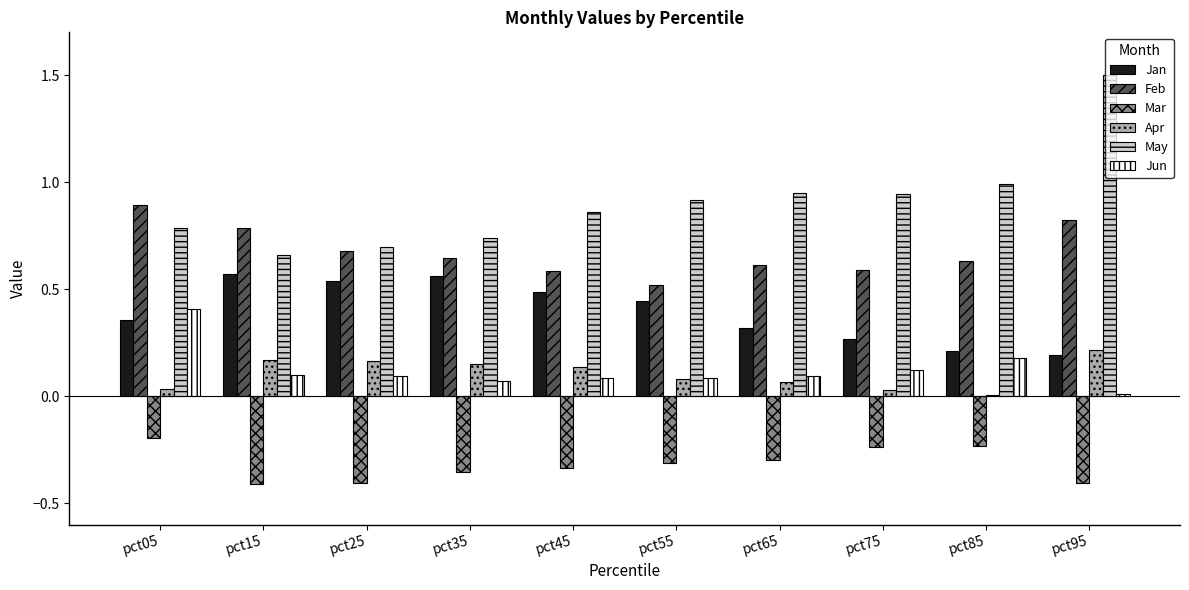

How many categories are shown in the chart?

10